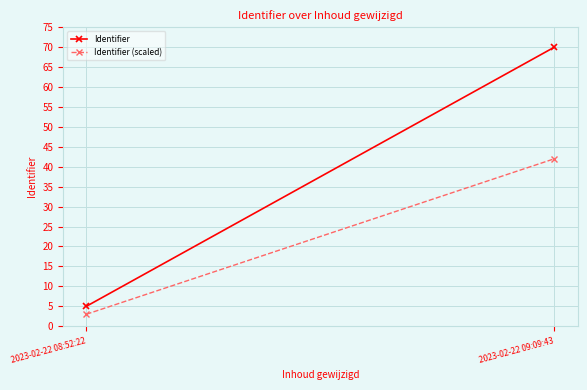

What position from the left is 2023-02-22 09:09:43?

2